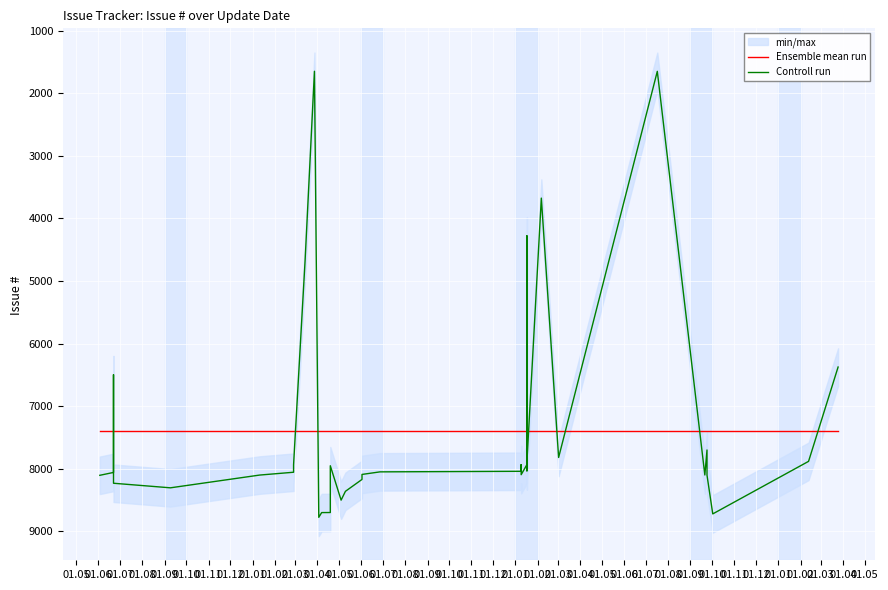

Which series ends up on top after the final intersection of Ensemble mean run and Controll run?

Ensemble mean run